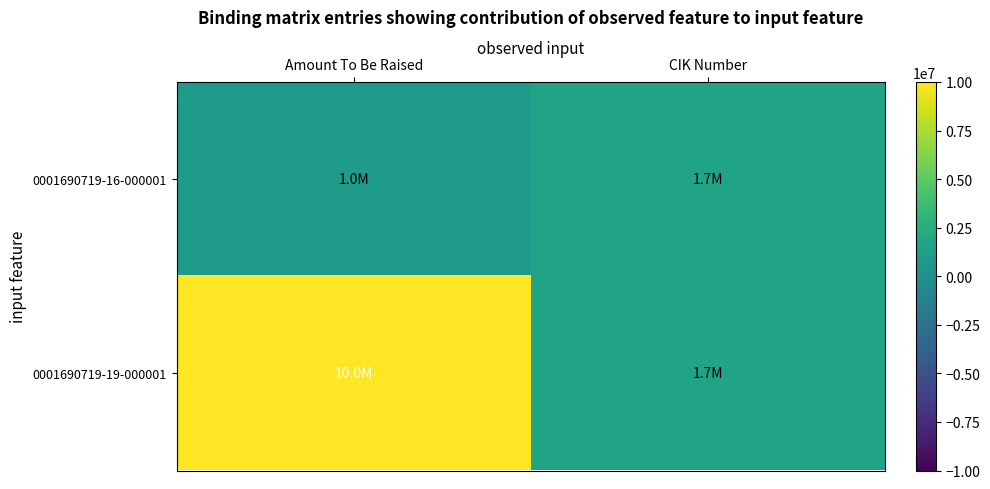

List the series in order of their peak value, highest first.

0001690719-19-000001, 0001690719-16-000001